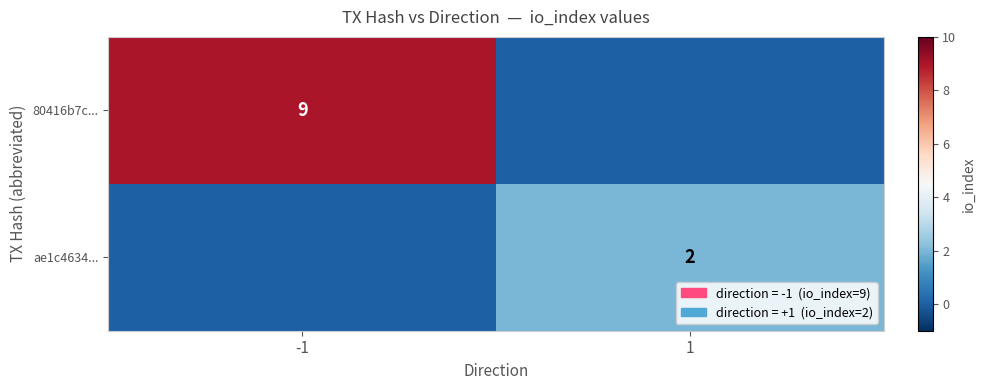

What is the greatest value displayed?

9